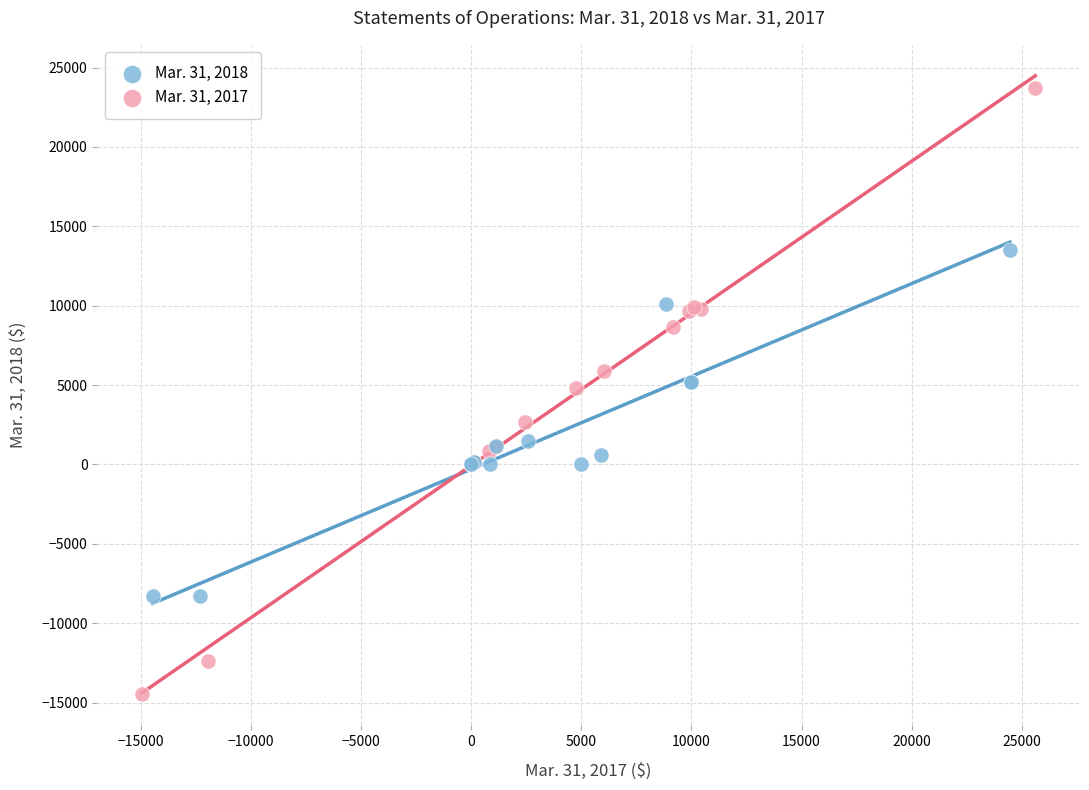

Which series reaches the maximum Y coordinate?

Mar. 31, 2017